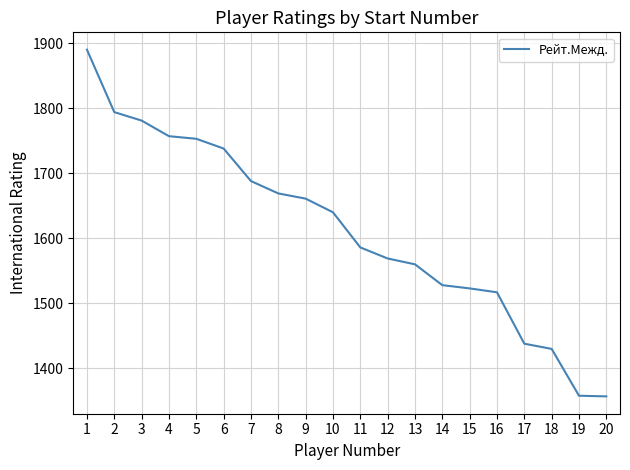

The value at 8 is 2216. True or false?

False